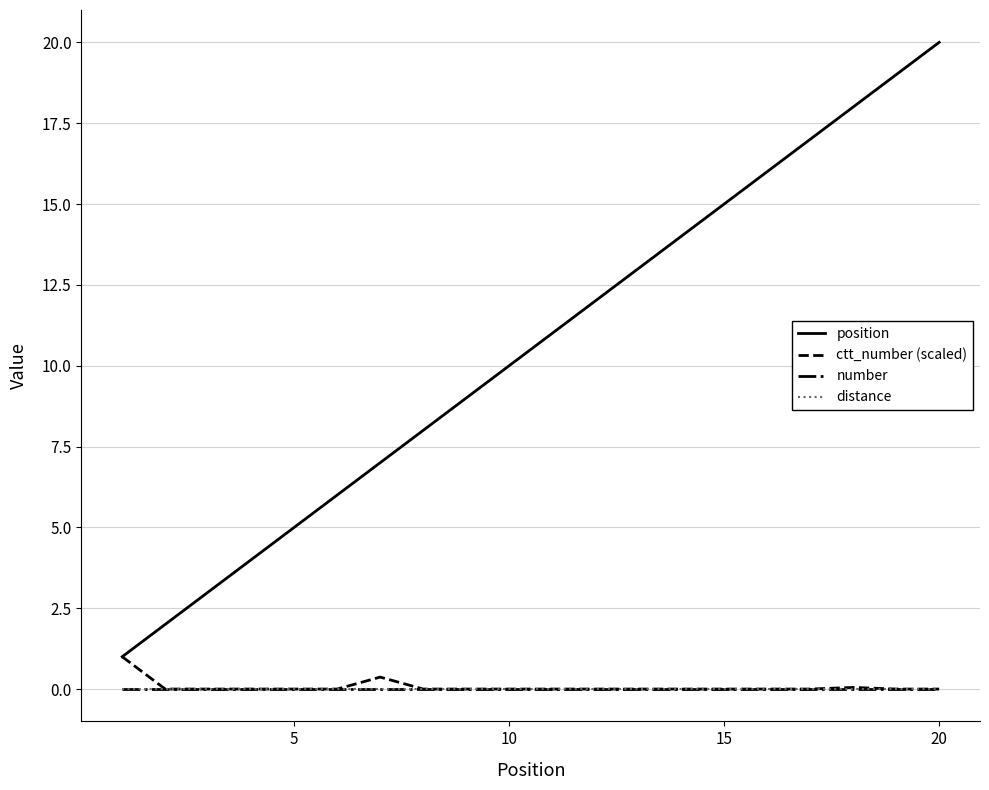

Does the chart have visible grid lines?

Yes